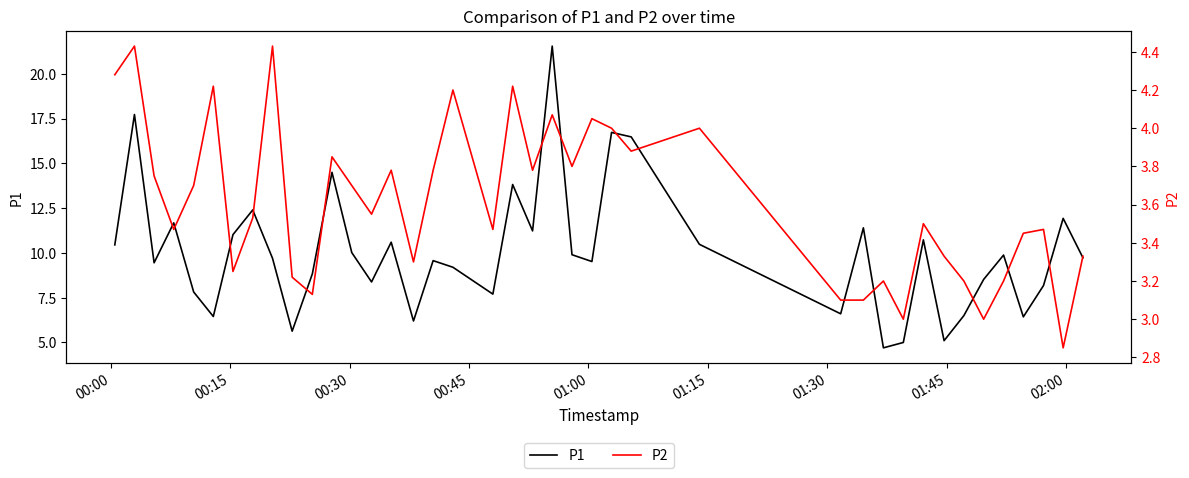

True or false: P1 and P2 cross at least once.

False